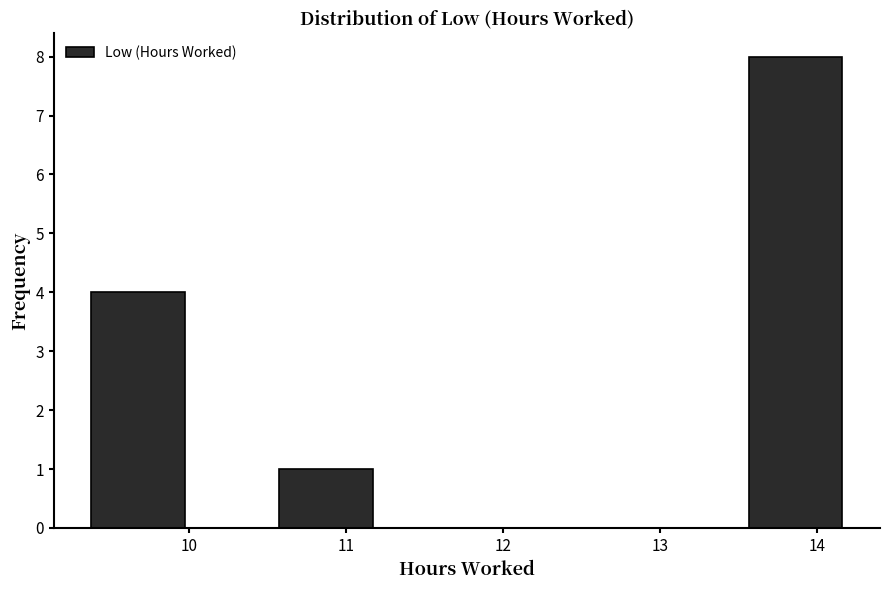

Reading left to right, list every bar in this chart as the range it spans on the x-axis followed by its height. Neither the bar edges nor the heights are printed on the chart, so give them approximately, as read against the axes.

9.4 to 10.0: 4
10.0 to 10.6: 0
10.6 to 11.2: 1
11.2 to 11.8: 0
11.8 to 12.4: 0
12.4 to 13.0: 0
13.0 to 13.6: 0
13.6 to 14.2: 8